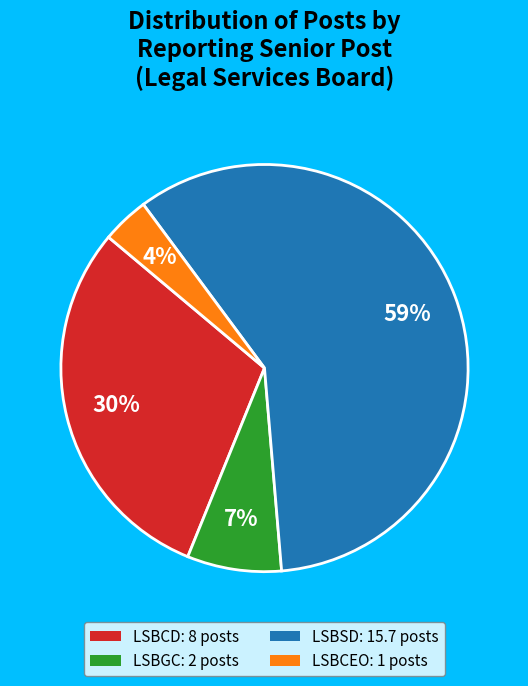

Do LSBGC: 2 posts and LSBCD: 8 posts together represent more than half of the pie?

No